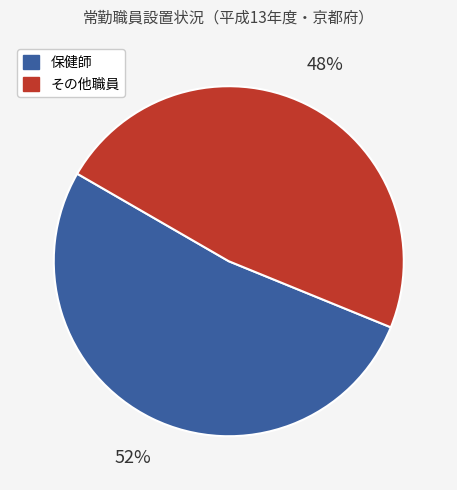

Does any single category account for the majority?

Yes